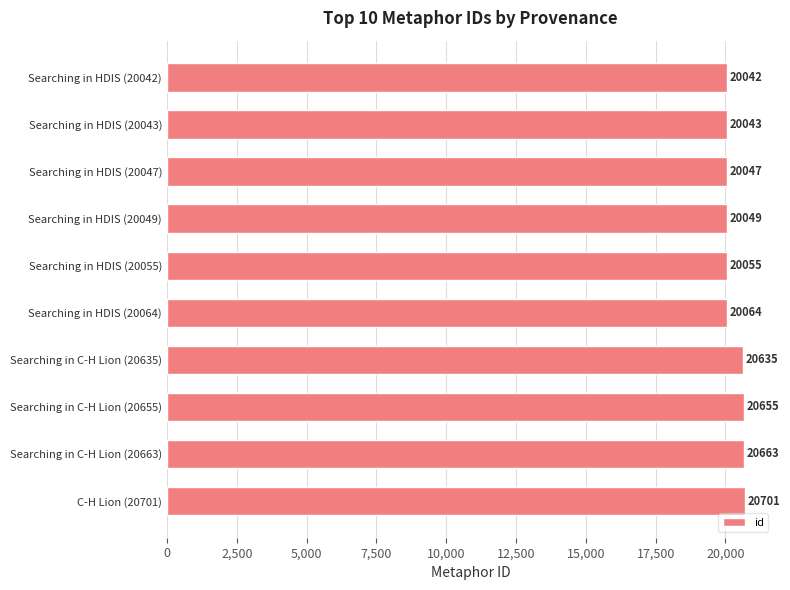

Are the bars horizontal?

Yes